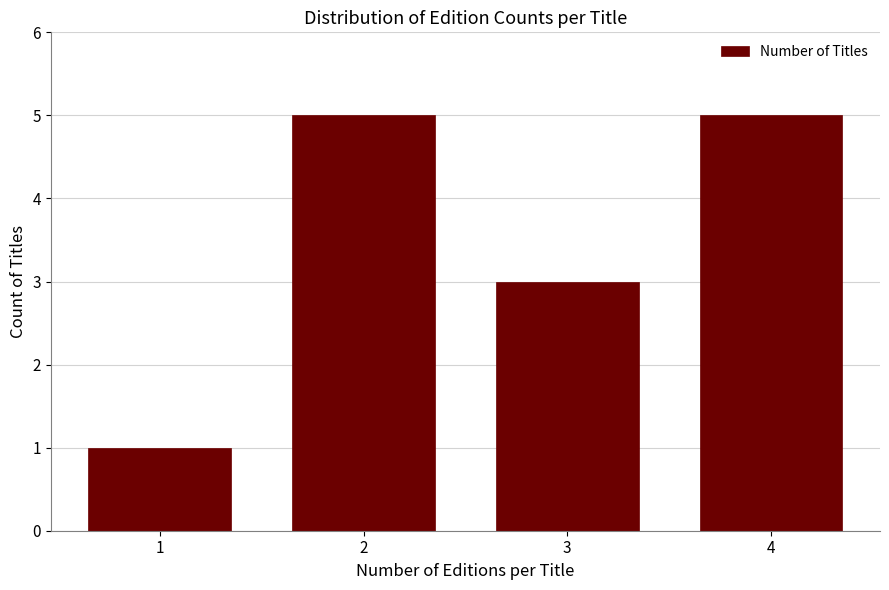

Reading left to right, extract all data points from this chart.

1	5	3	5